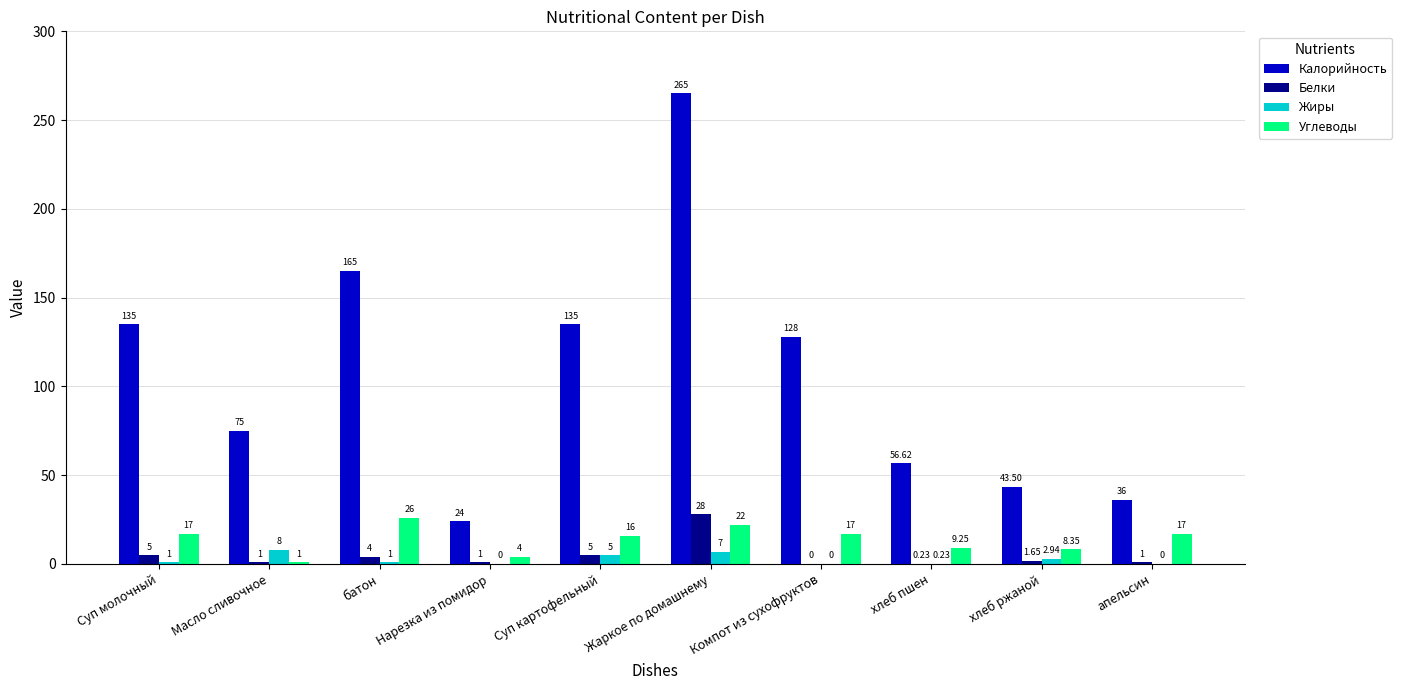

How many data points does each series have?

10